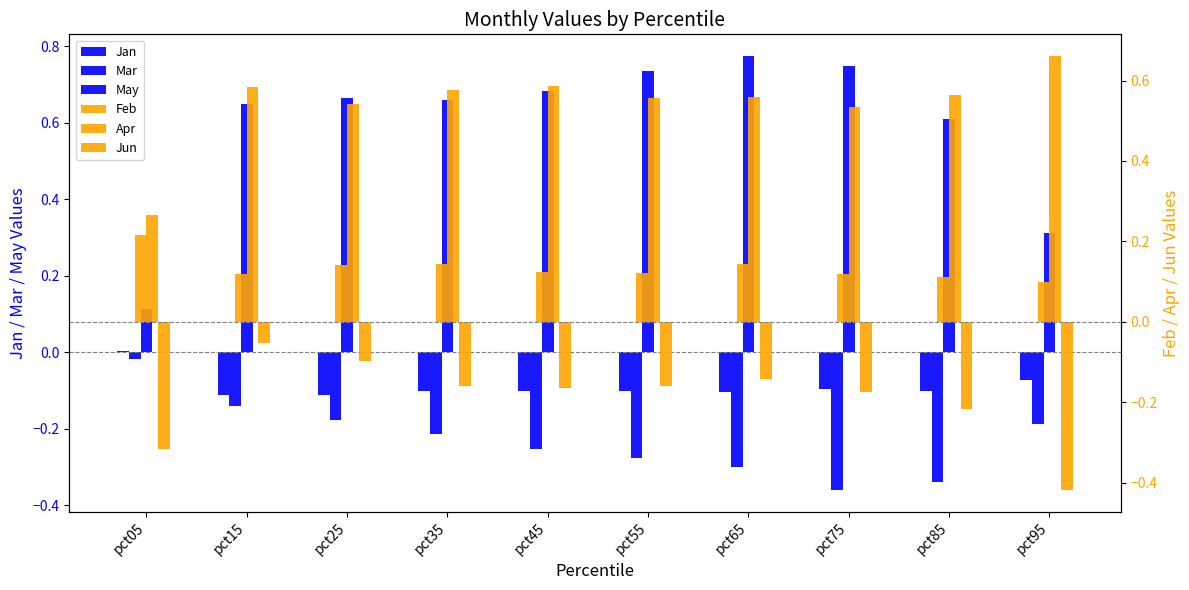

What are all the series names shown in the legend?

Jan, Mar, May, Feb, Apr, Jun